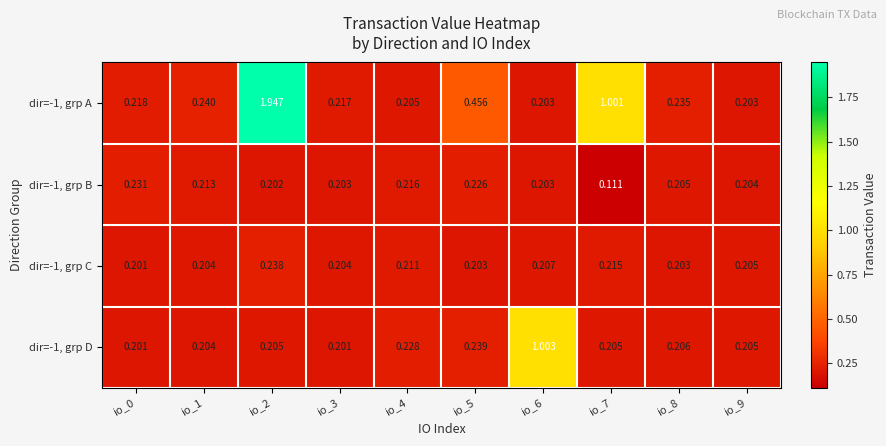

Is the value of dir=-1, grp A at io_2 greater than the value of dir=-1, grp C at io_5?

Yes